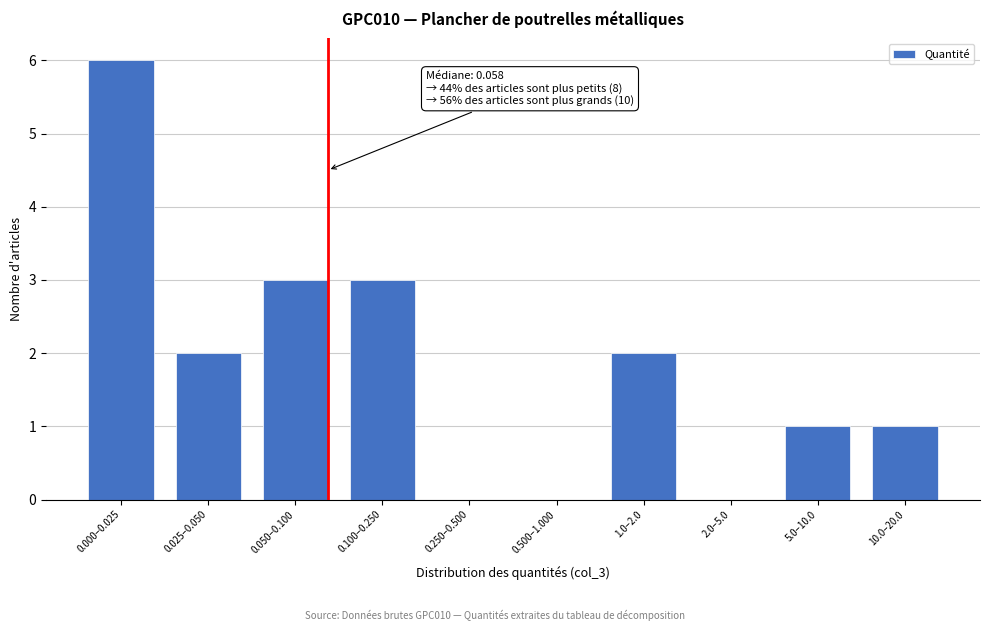

Reading left to right, what are all the values shown in this chart?

0.000–0.025=6	0.025–0.050=2	0.050–0.100=3	0.100–0.250=3	0.250–0.500=0	0.500–1.000=0	1.0–2.0=2	2.0–5.0=0	5.0–10.0=1	10.0–20.0=1